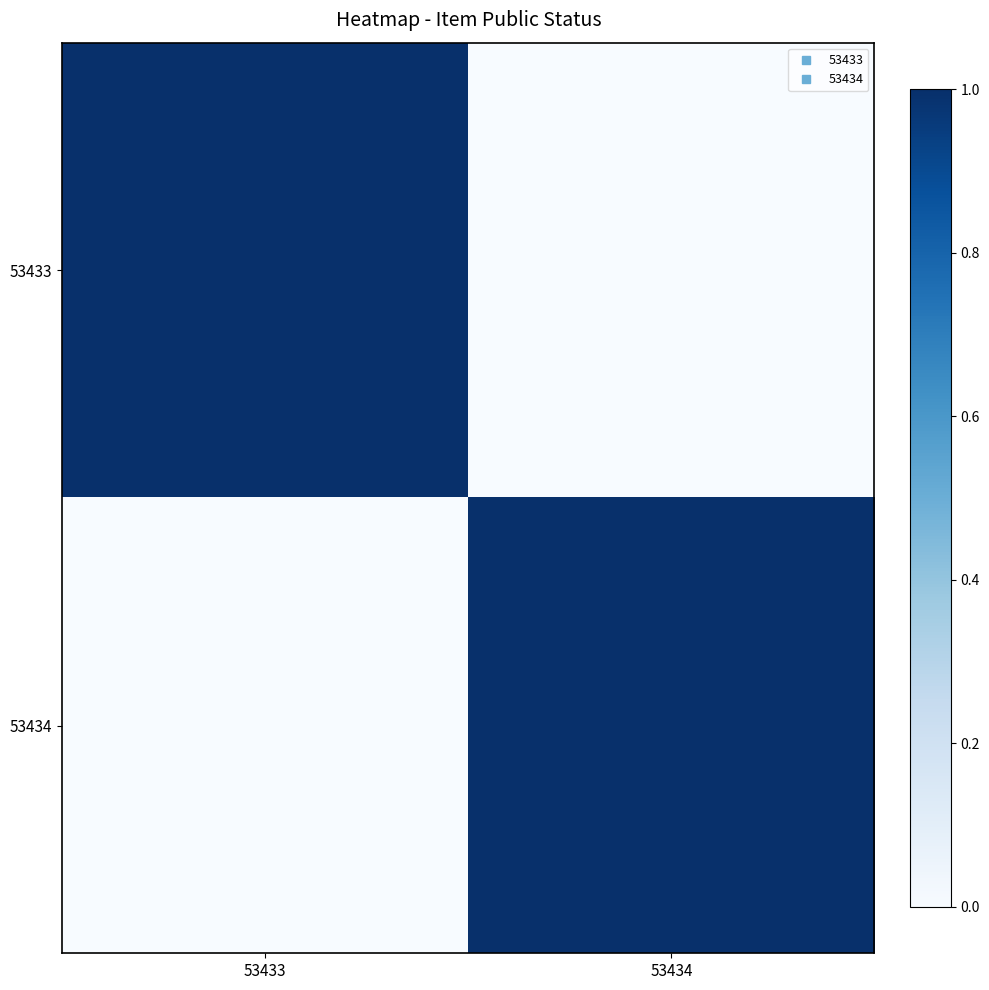

At which category is the sum across all series the highest?

53433